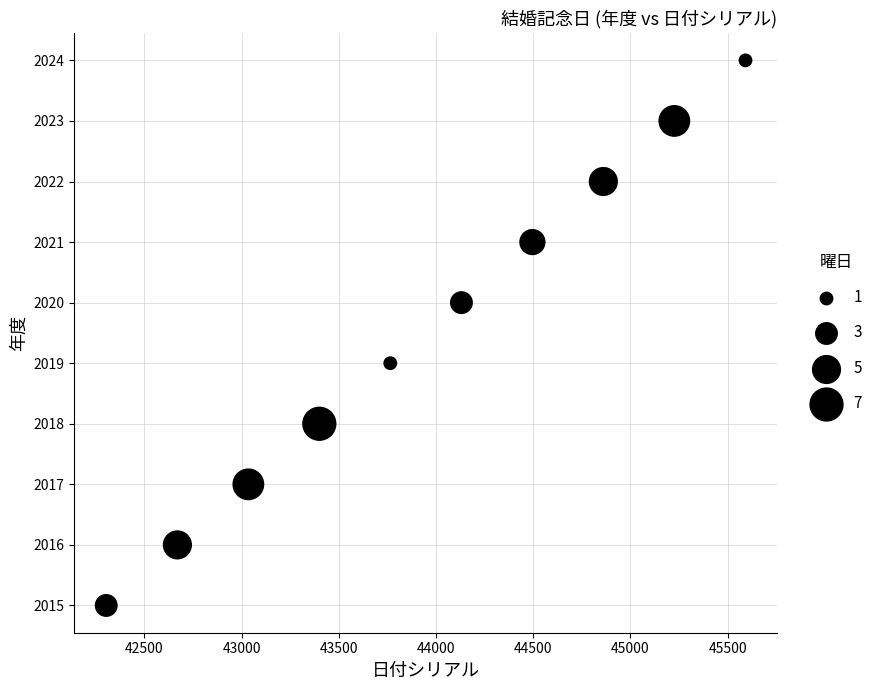

What is the average X value?

43948